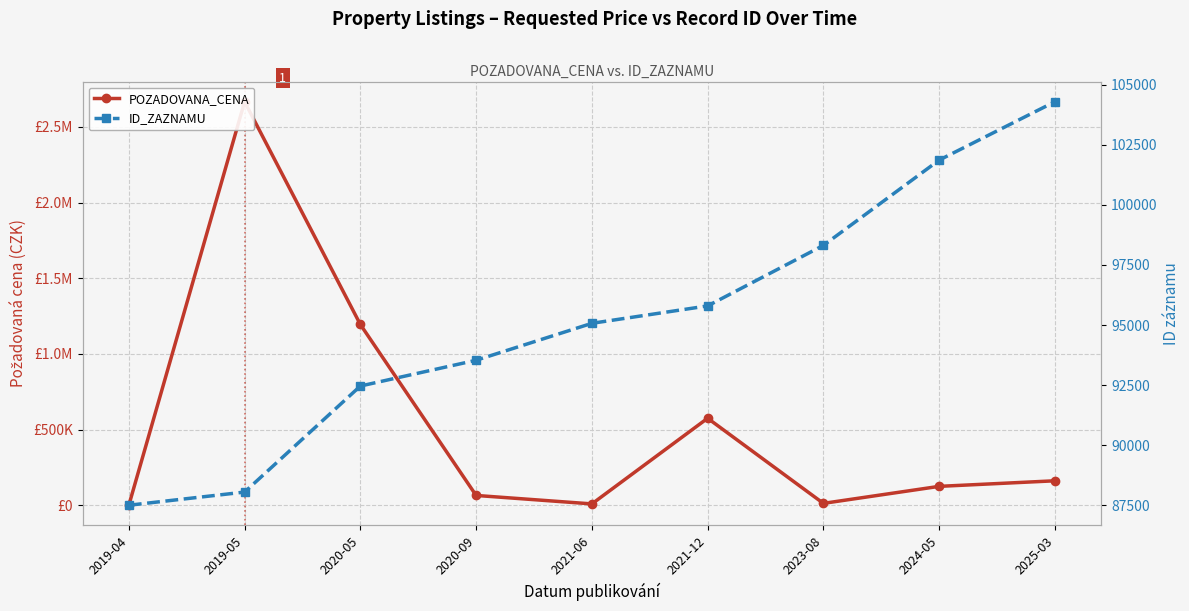

At 2019-05, list the series in order from largest to smallest.

POZADOVANA_CENA, ID_ZAZNAMU